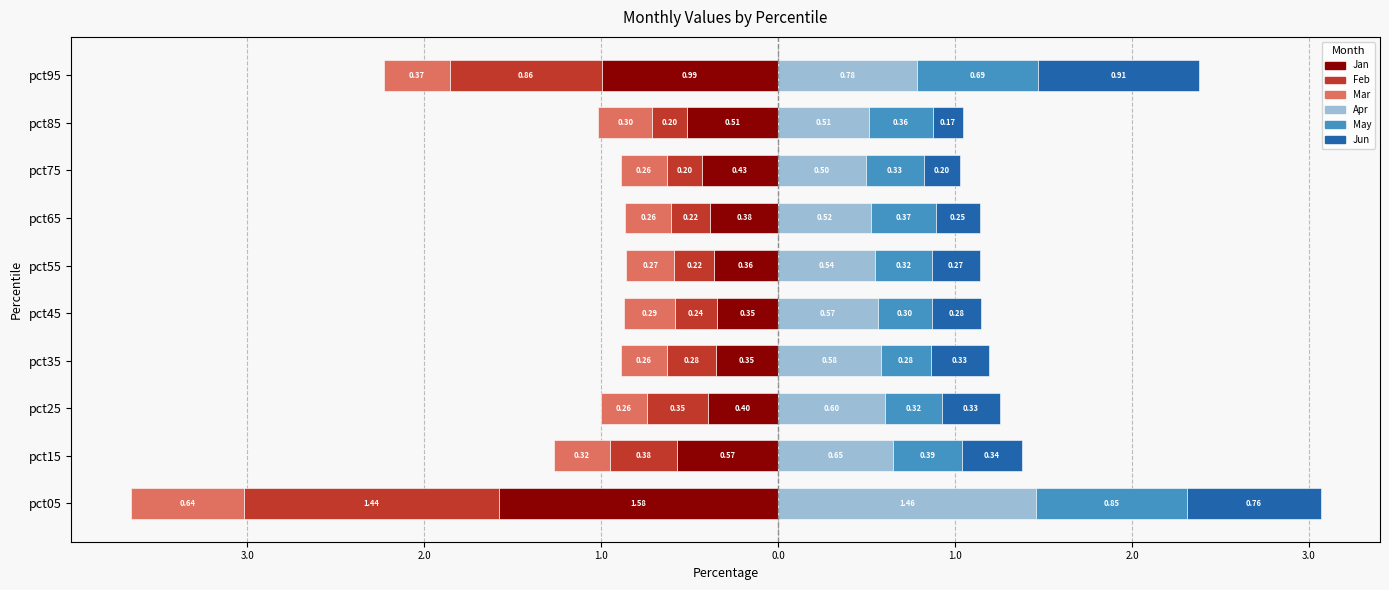

What is the average value of the May series?

0.4